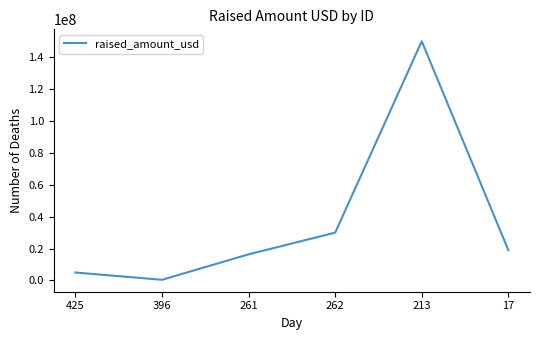

Reading left to right, extract all data points from this chart.

425=5000000	396=436500	261=16400000	262=30000000	213=150000000	17=19000000